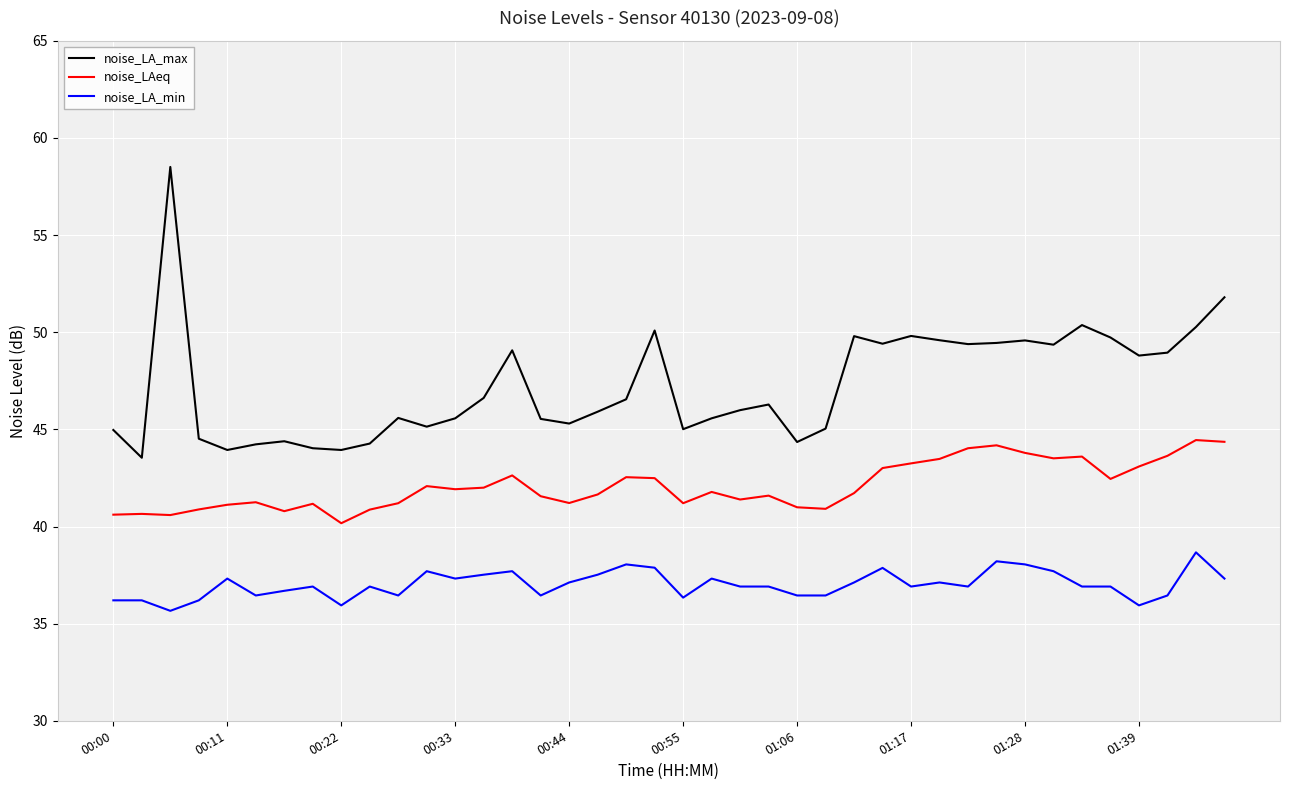

Which series has the widest spread of values?

noise_LA_max